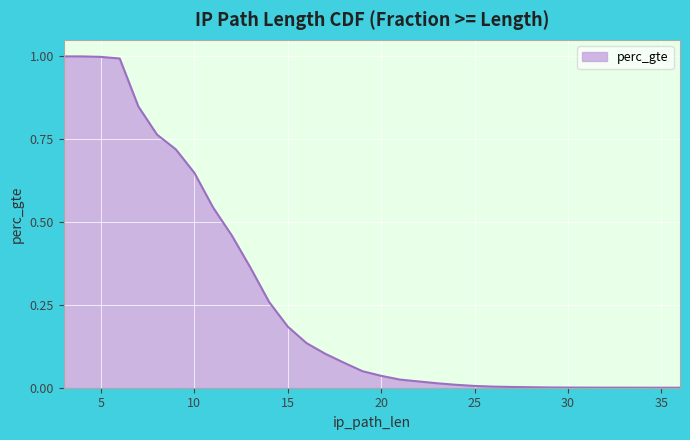

Does the chart have visible grid lines?

Yes